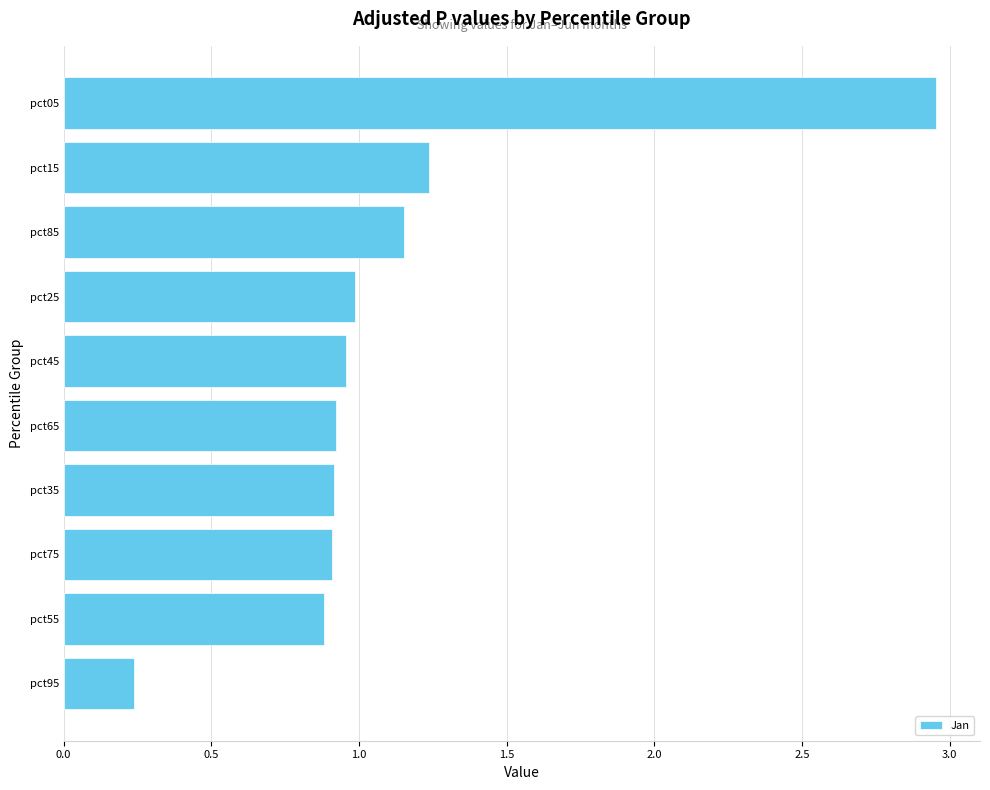

What is the change in value from pct85 to pct95?

-0.9